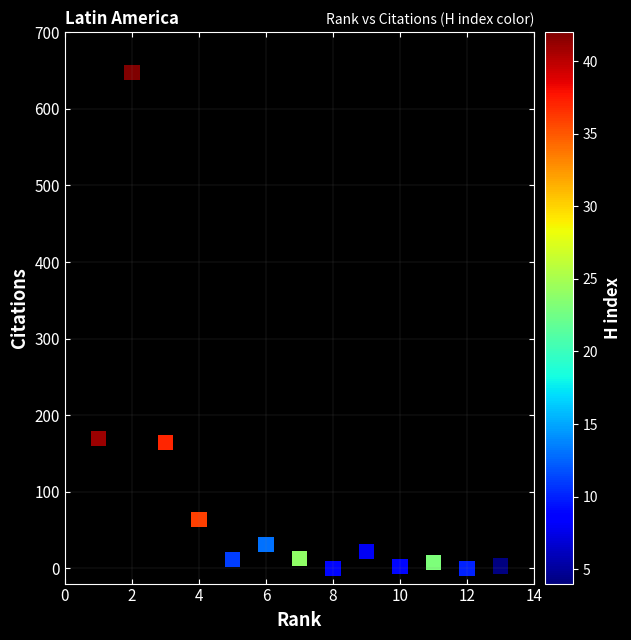

What is the range of X values (max minus min)?

12